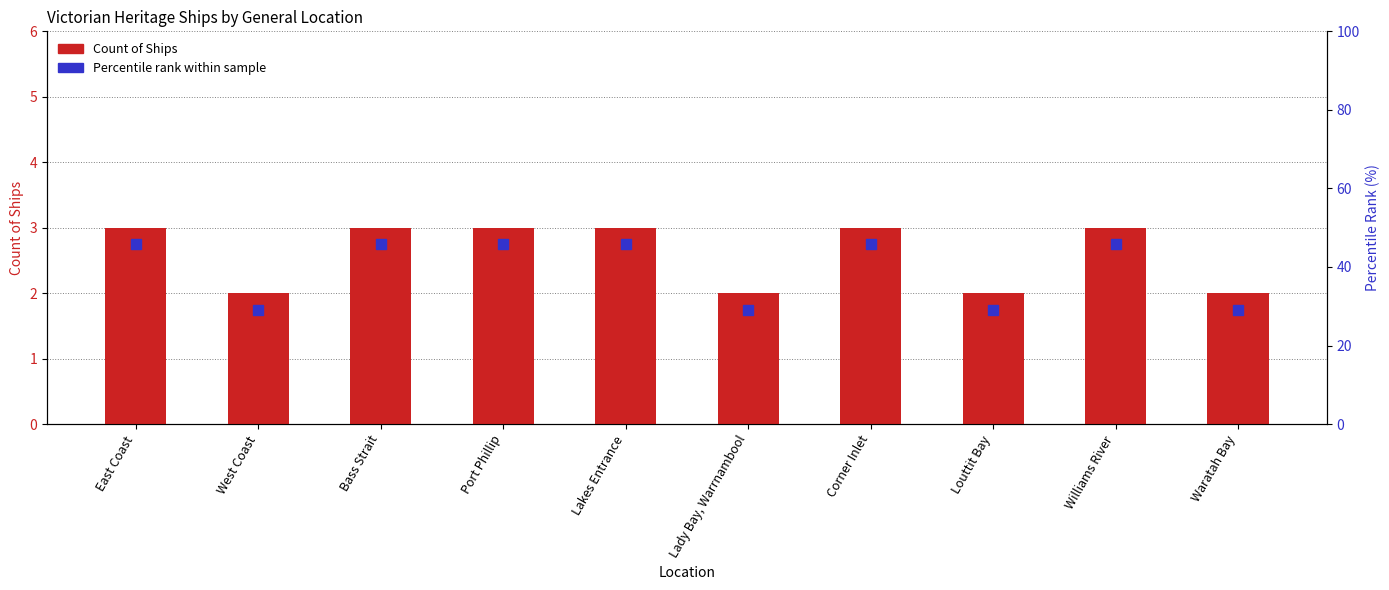

How many bars are there in total?

10